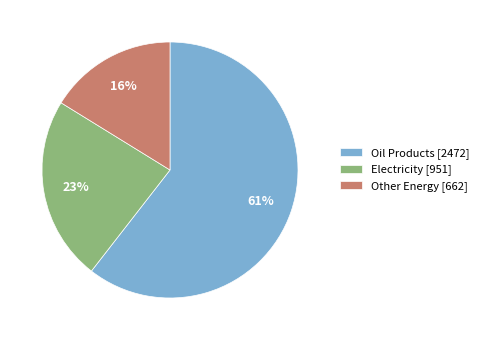

To the nearest percent, what portion does Electricity [951] represent?

23%